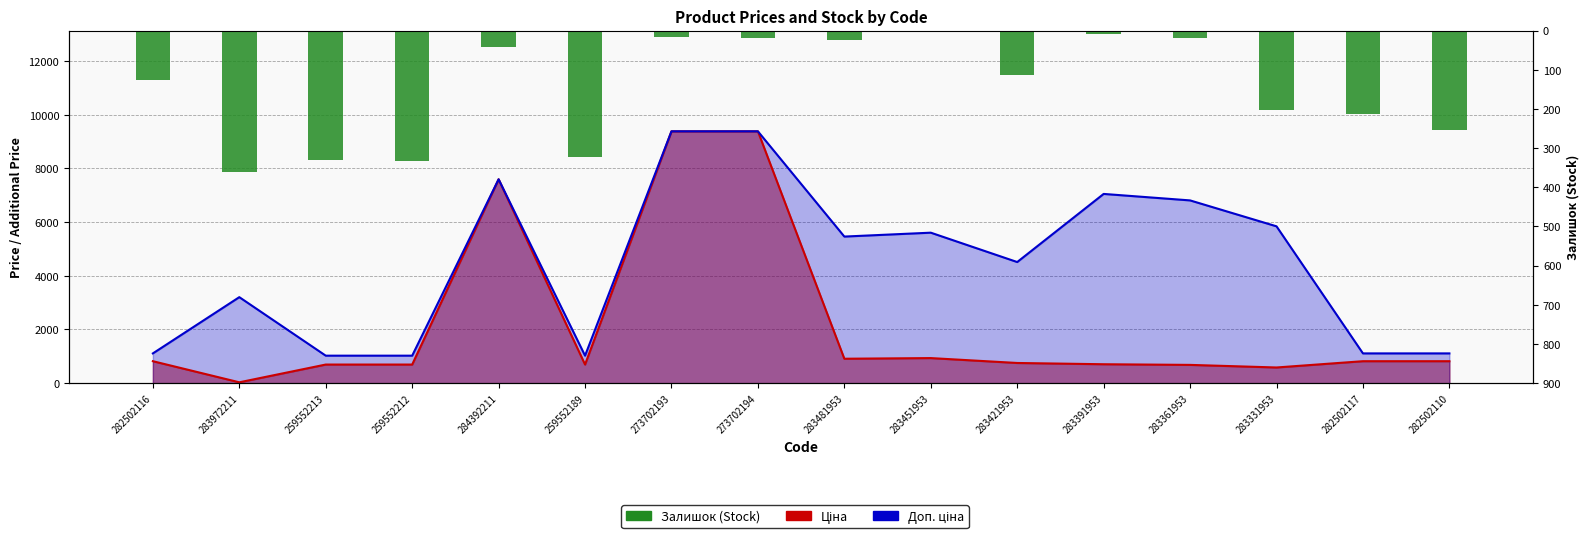

What is the label of the 6th bar from the left?

259552189